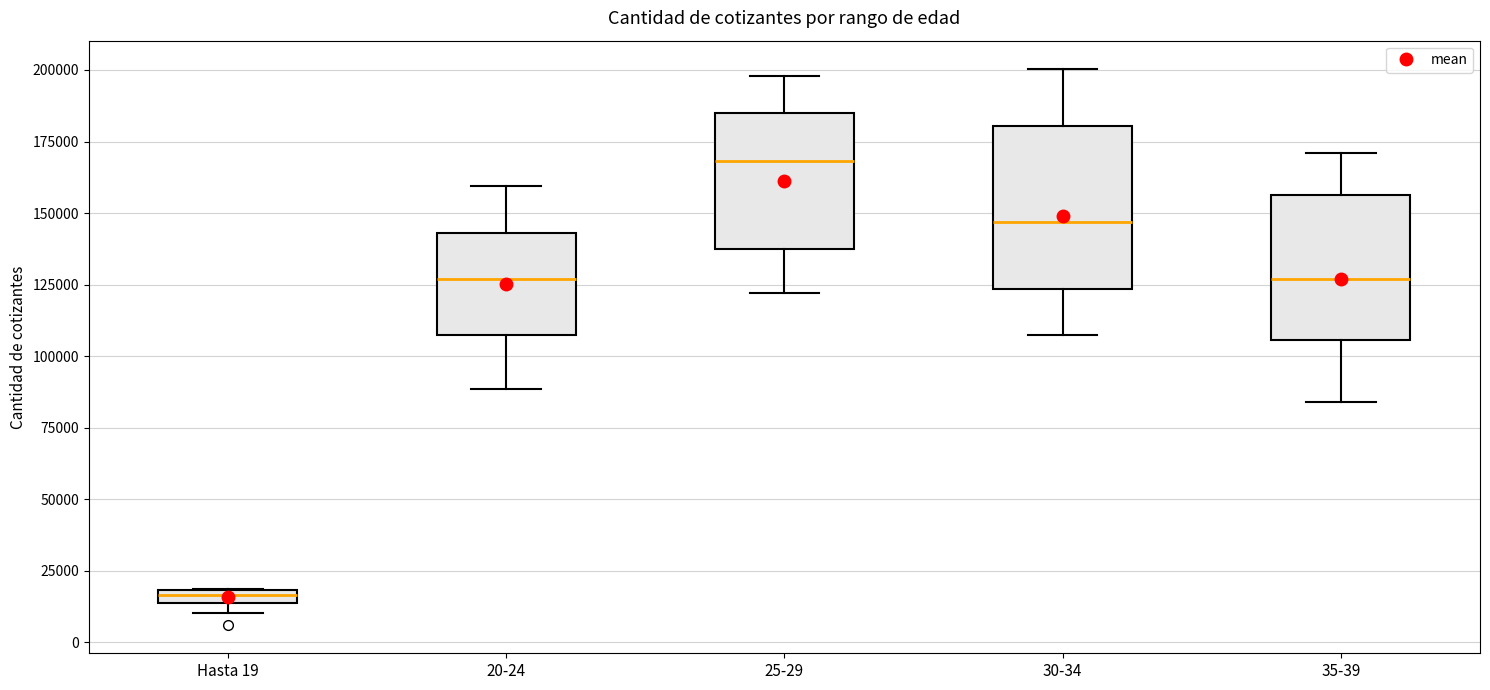

Which box's median line is the highest?

25-29